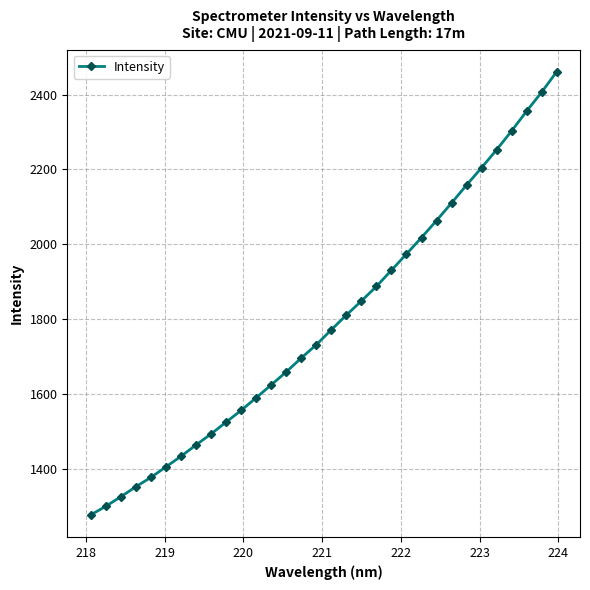

What is the minimum value shown in the chart?

1276.1